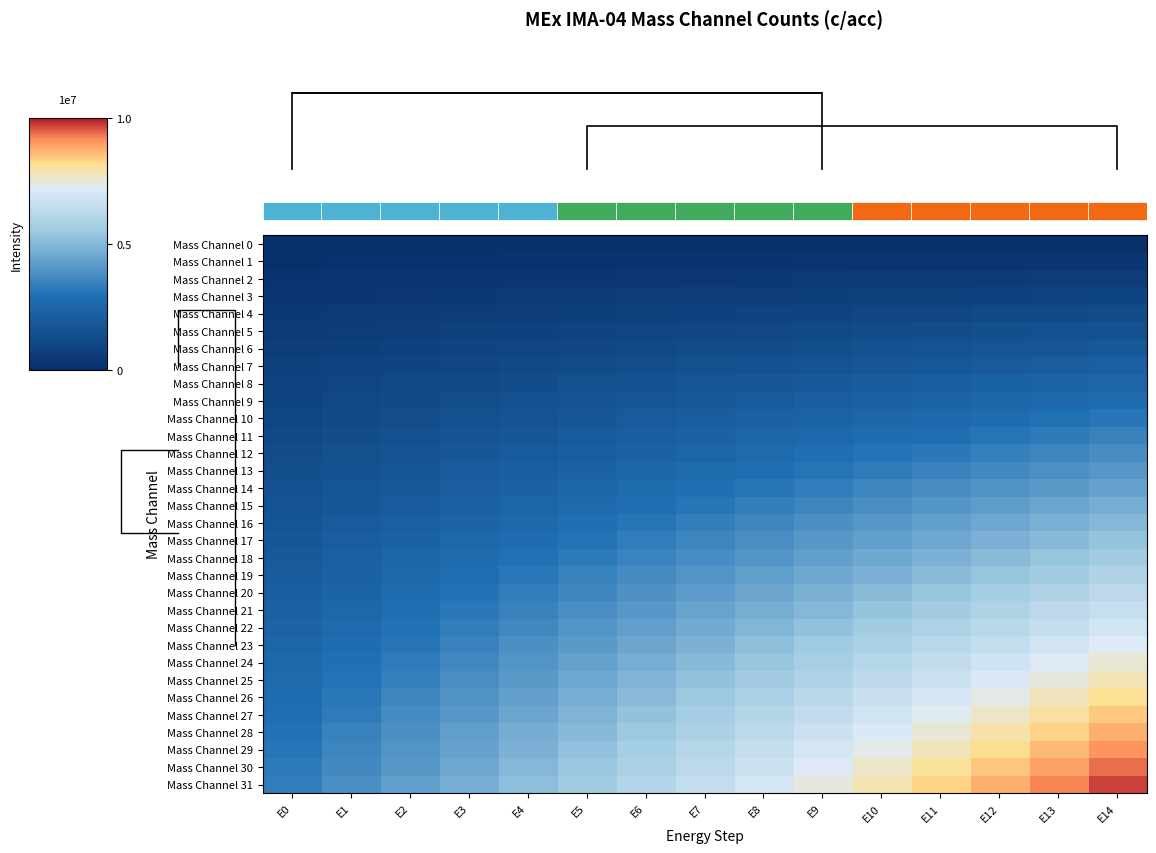

Rank the categories by Mass Channel 26 value from highest to lowest.

E14, E13, E12, E11, E10, E9, E8, E7, E6, E5, E4, E3, E2, E1, E0